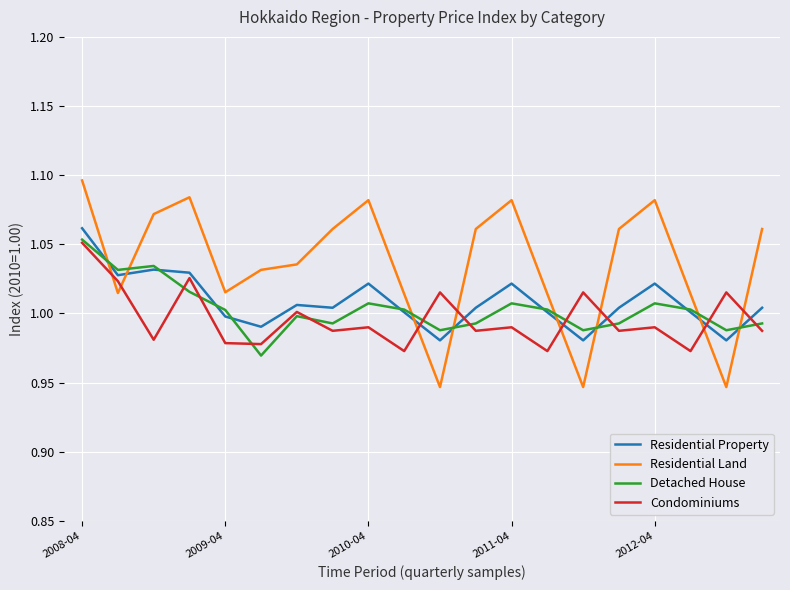

Which series has the widest spread of values?

Residential Land